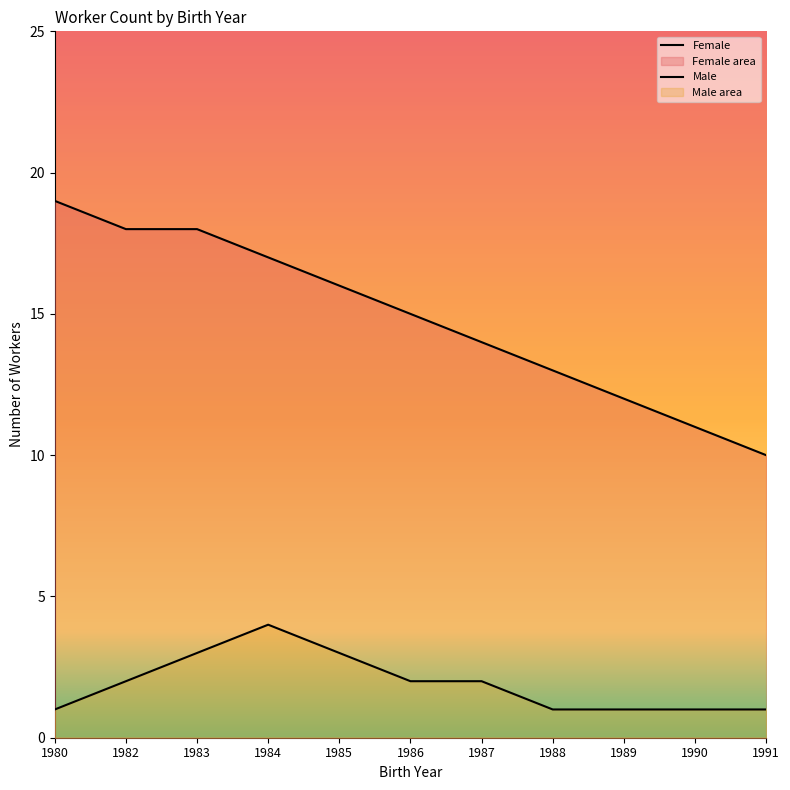

At which label does Female first exceed 15?

1980